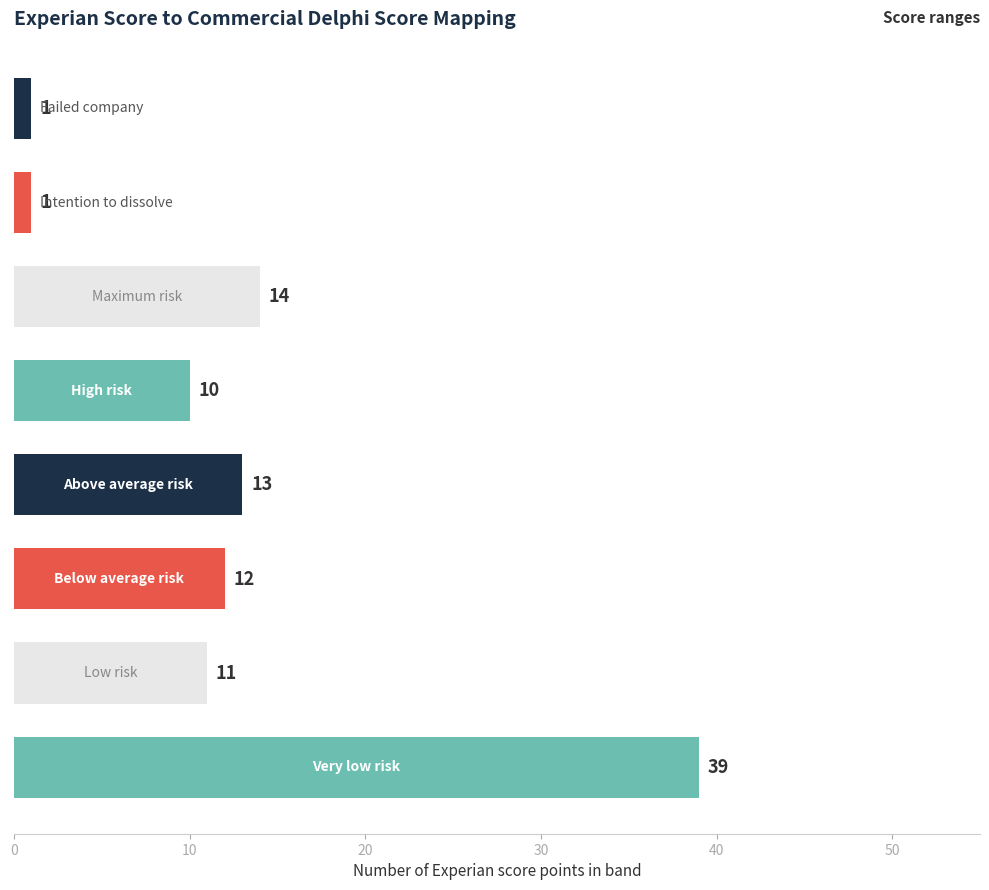

What is the difference between the maximum and minimum values?

38